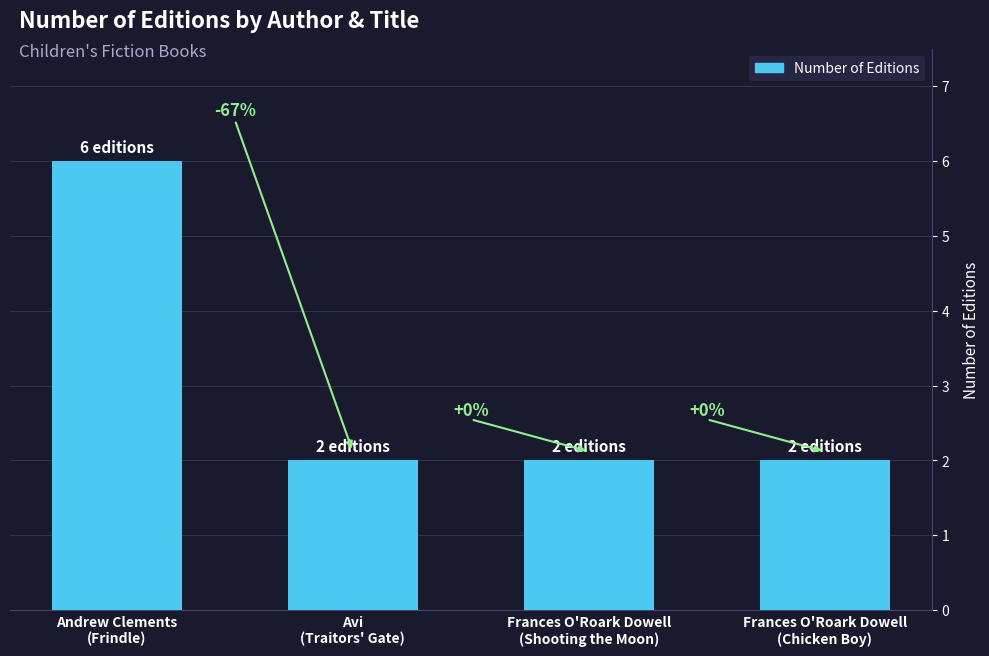

What is the average value?

3